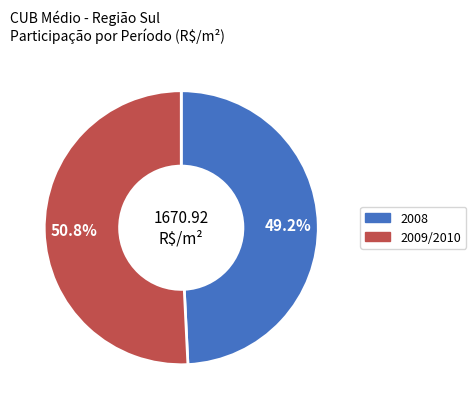

Does any single category account for the majority?

Yes